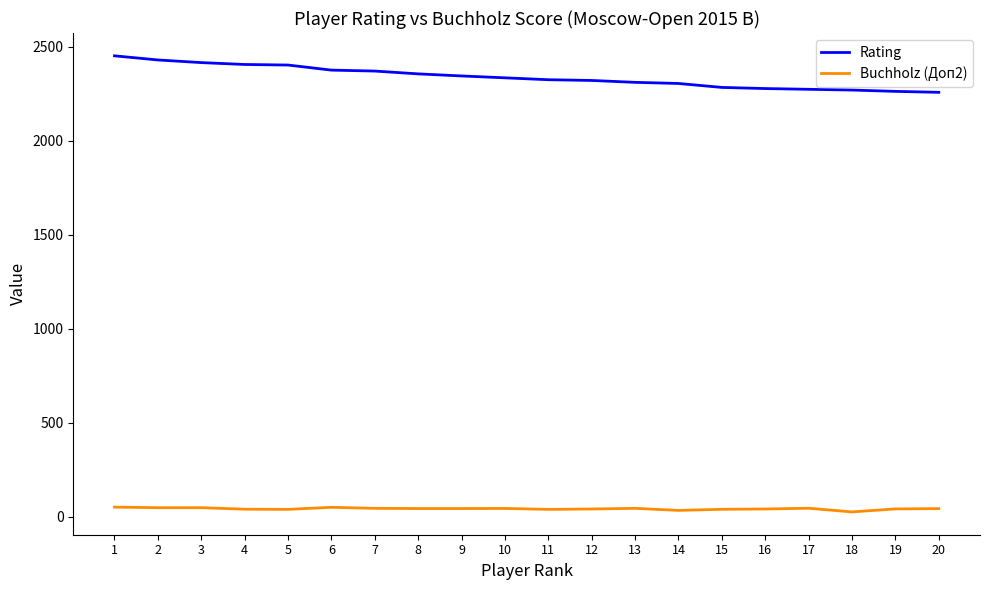

Does the chart have visible grid lines?

No